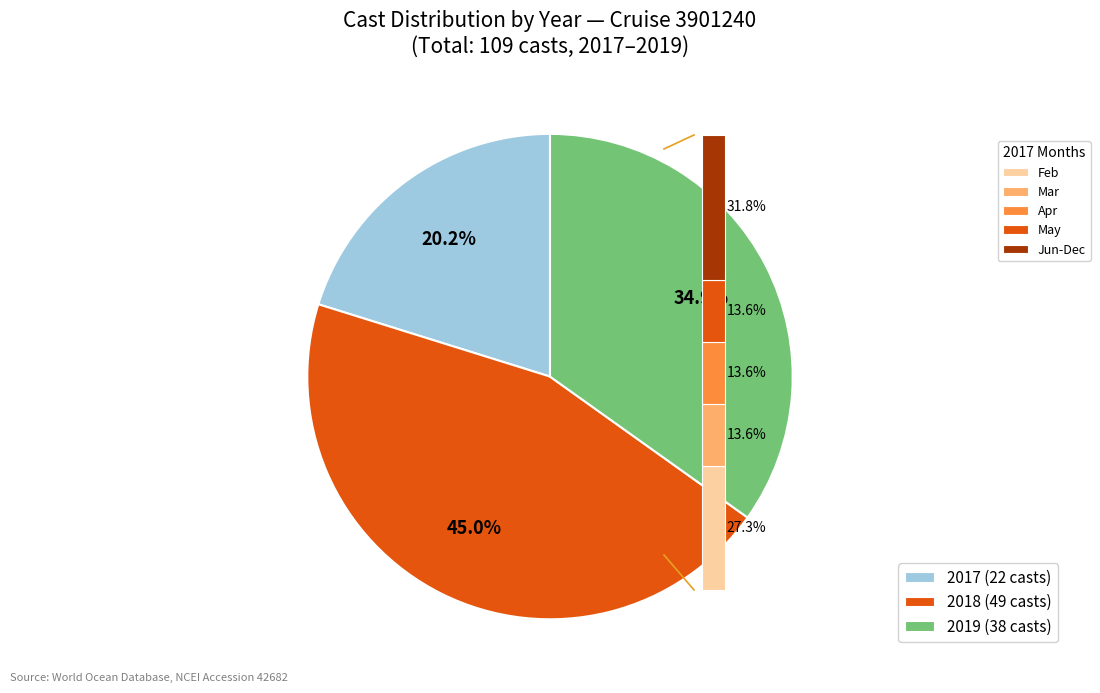

Does 2017 account for over 50% of the chart?

No